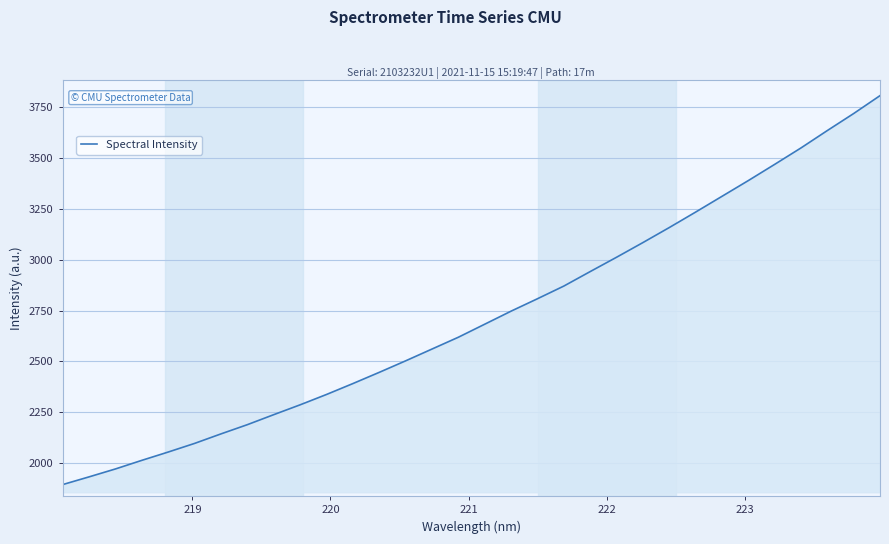

How many lines are shown in the chart?

1